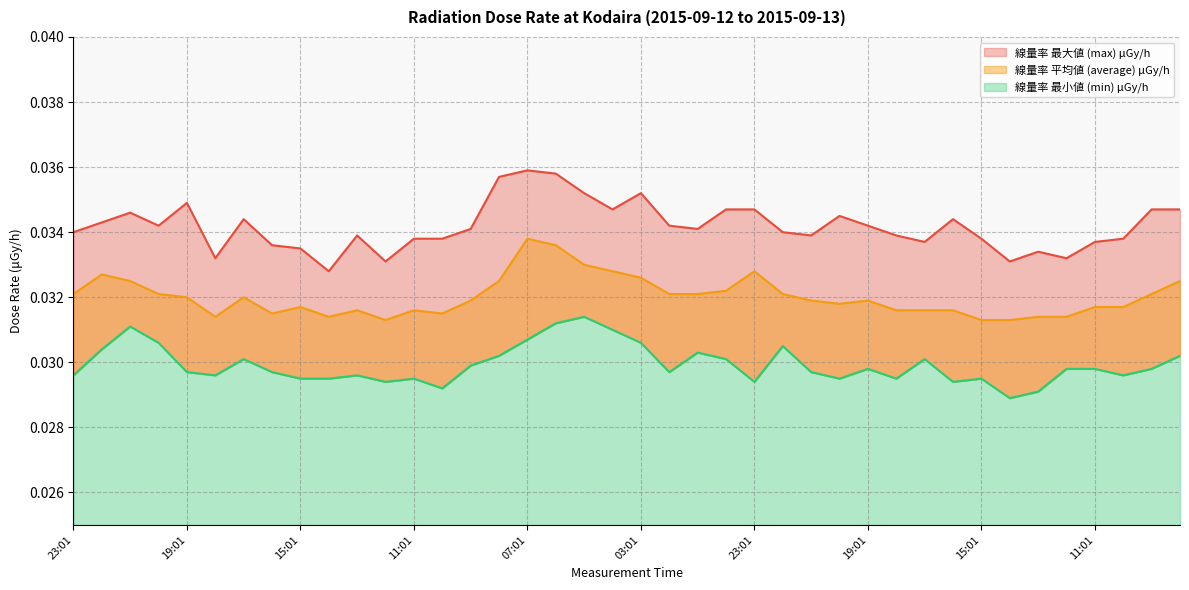

At 22:01, list the series in order from smallest to largest.

線量率 最小値 (min) μGy/h, 線量率 平均値 (average) μGy/h, 線量率 最大値 (max) μGy/h